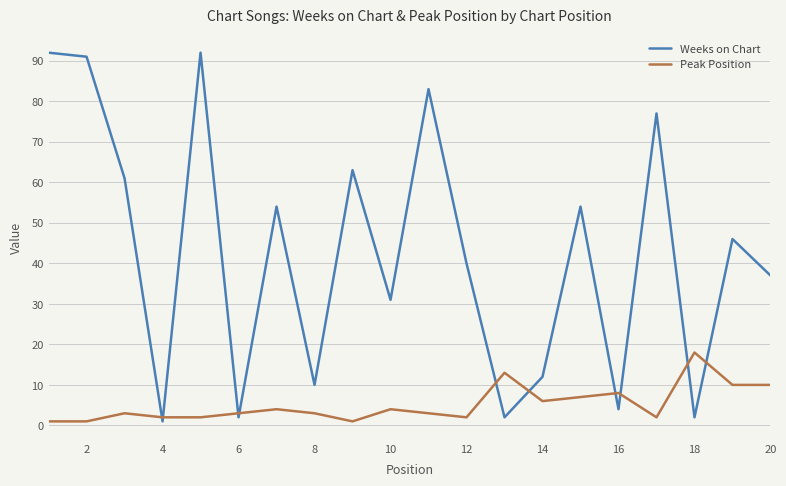

Which series has the largest total across all categories?

Weeks on Chart